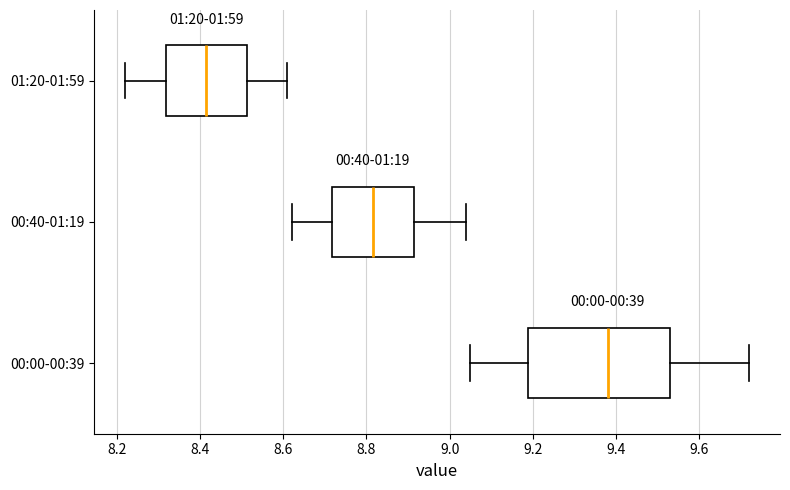

Which box's median line is the furthest to the right?

00:00-00:39